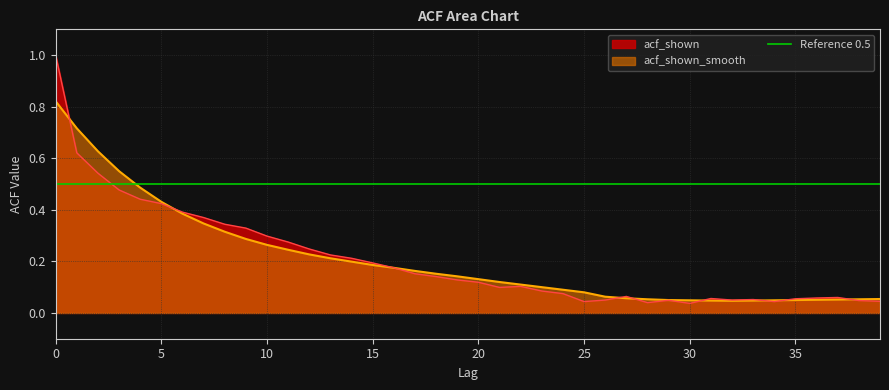

Rank the series by their maximum value, from highest to lowest.

acf_shown, acf_shown_smooth